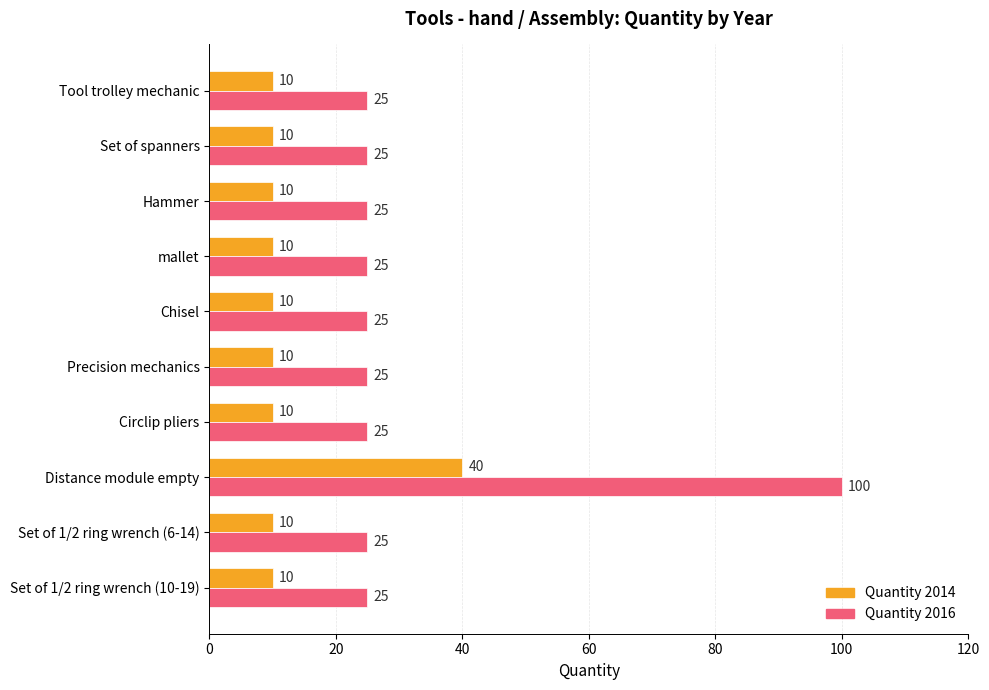

What is the total value across all series at Set of spanners?

35